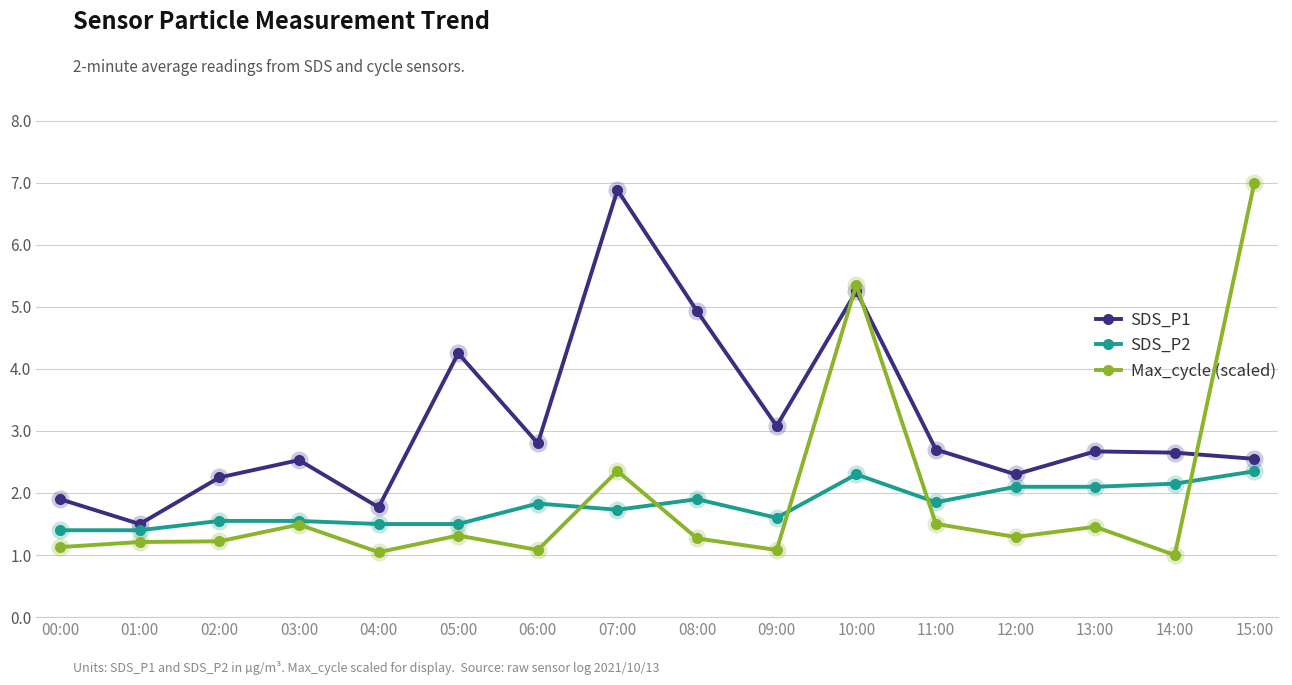

The SDS_P2 series shows 2.1 at 12:00. True or false?

True